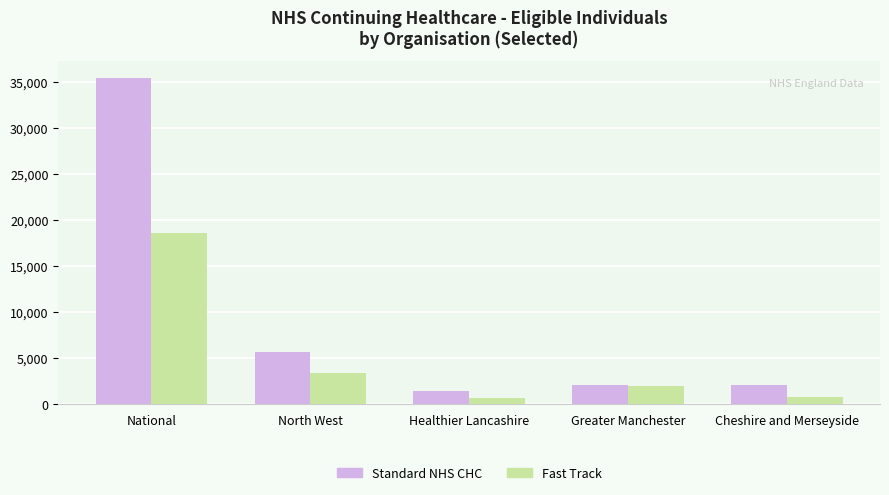

How many values in the Standard NHS CHC series are below 2104?

2